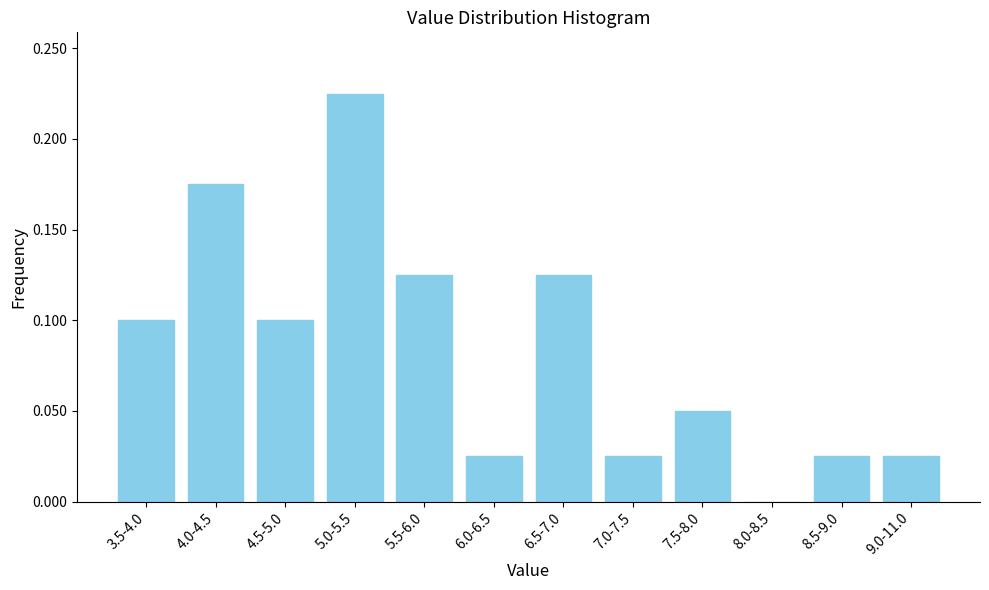

True or false: the data shows 0.0 at 3.5-4.0.

False